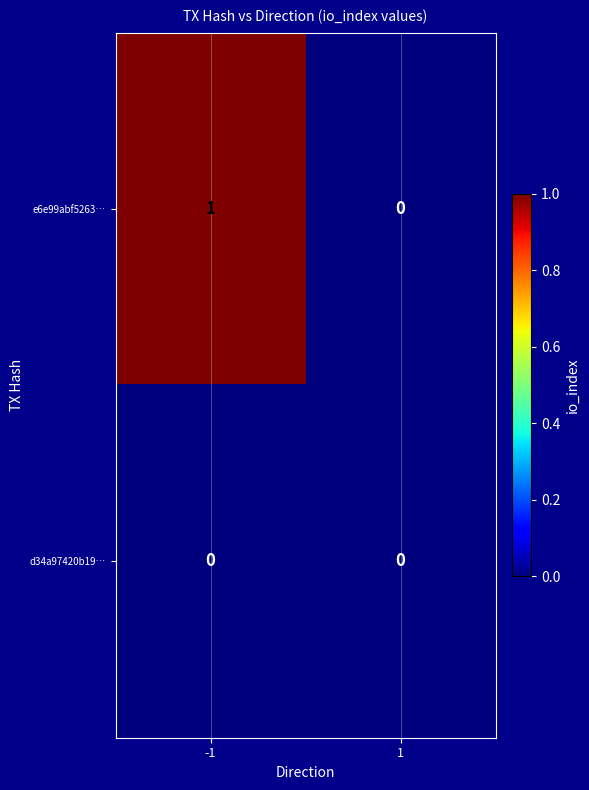

Rank the series at -1 from highest to lowest value.

e6e99abf5263…, d34a97420b19…